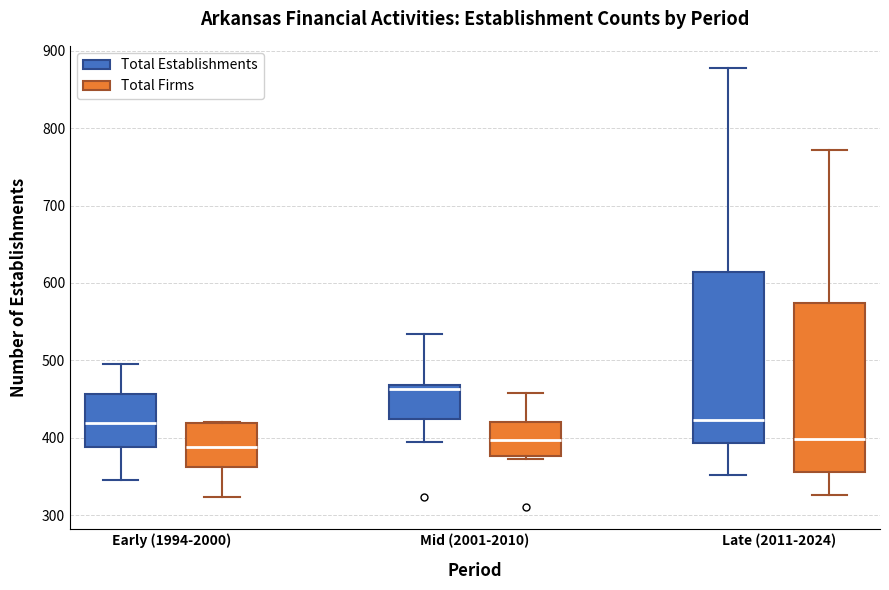

Reading left to right, read every box against the y-axis: the position of its median line, the range the box covers, and the ends of its whiskers. The values are not printed on the chart, so give them approximately, as read against the axis.

Early (1994-2000) (Total Establishments): median 420, box 390 to 460, whiskers 350 to 500
Early (1994-2000) (Total Firms): median 390, box 360 to 420, whiskers 320 to 420
Mid (2001-2010) (Total Establishments): median 460, box 420 to 470, whiskers 390 to 530
Mid (2001-2010) (Total Firms): median 400, box 380 to 420, whiskers 370 to 460
Late (2011-2024) (Total Establishments): median 420, box 390 to 610, whiskers 350 to 880
Late (2011-2024) (Total Firms): median 400, box 360 to 570, whiskers 330 to 770